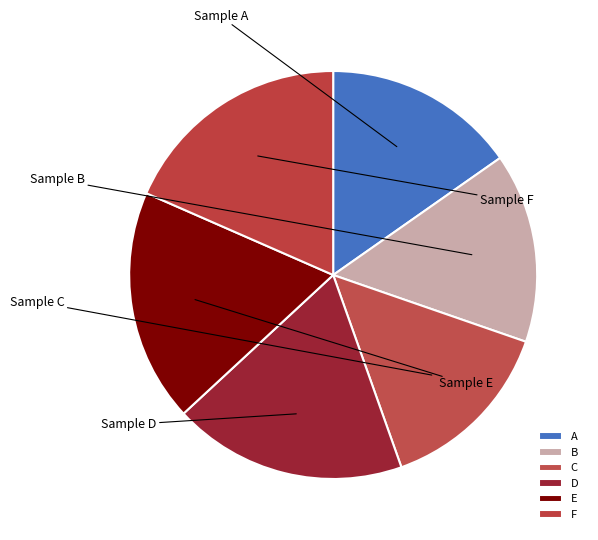

How many slices are in this pie chart?

6